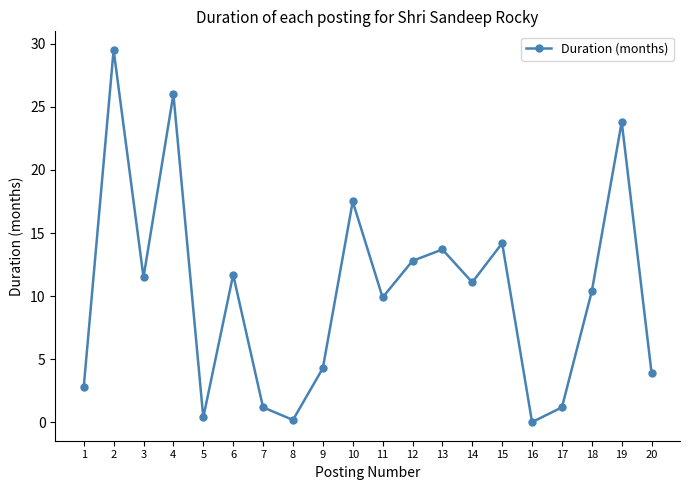

What is the value of the 4th point from the left?

26.0